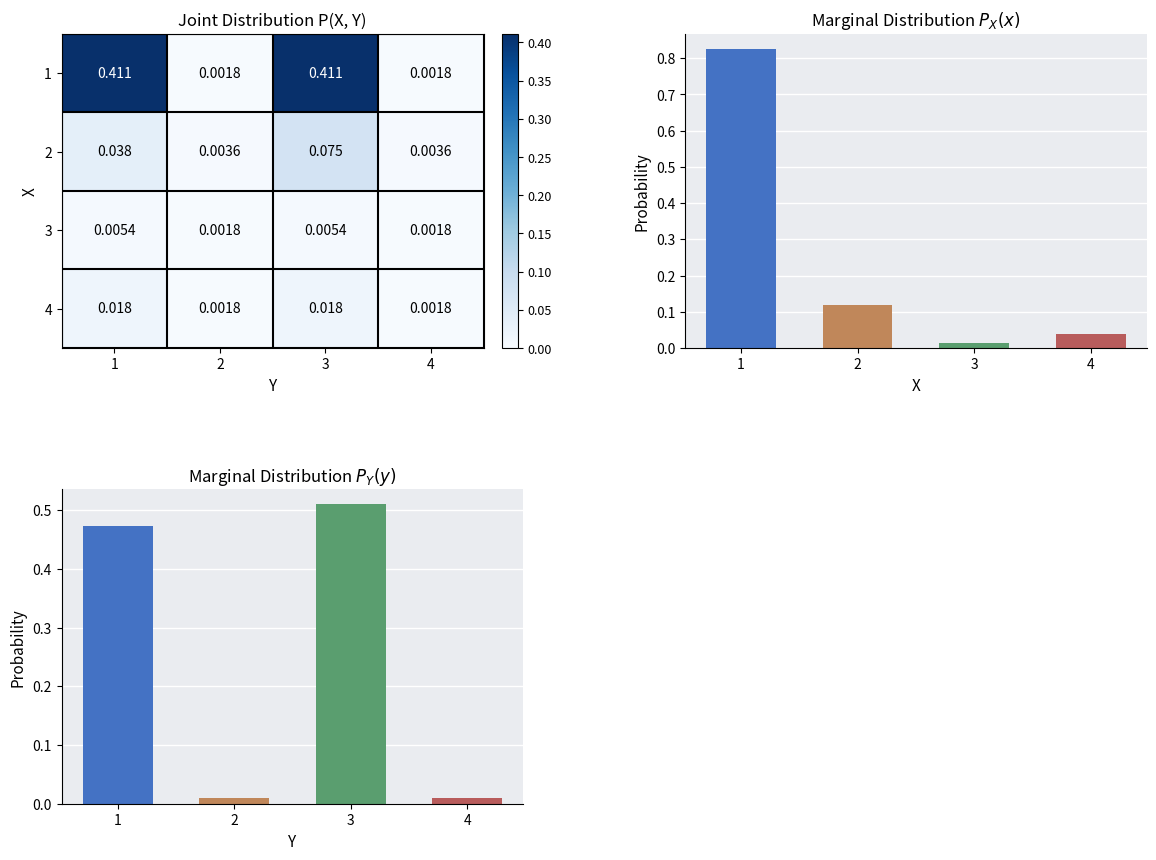

List the series in order of their peak value, lowest first.

3, 4, 2, 1, P_Y(y), P_X(x)